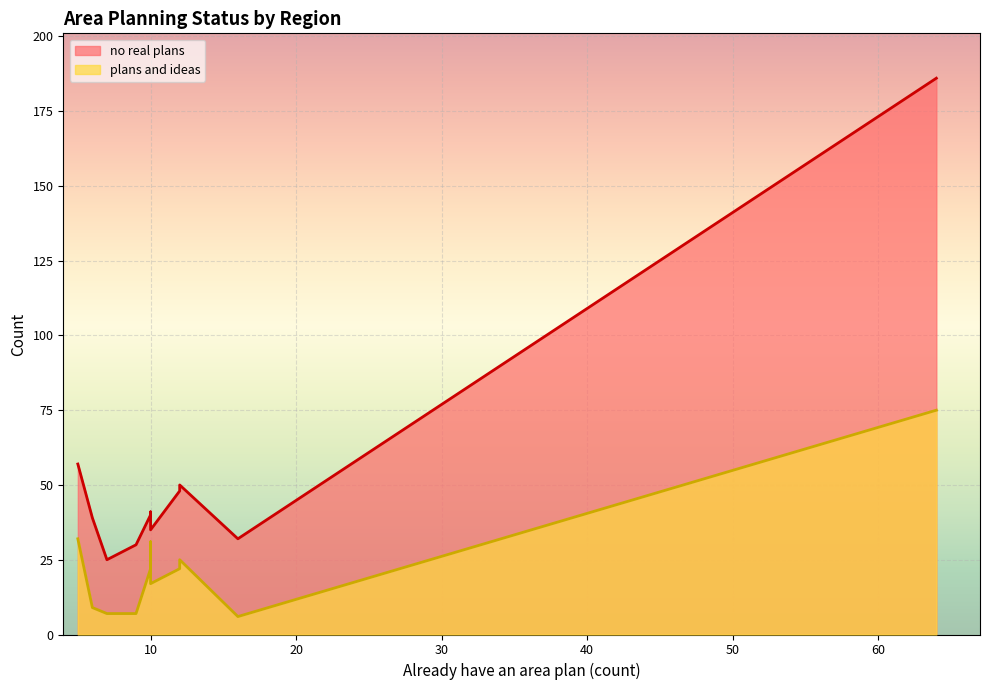

Is it true that no real plans equals 39 at Posavska?

True